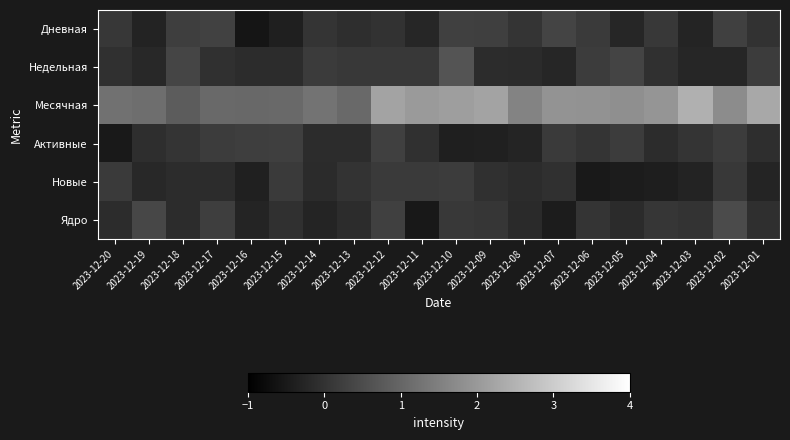

What is the smallest value displayed?

-0.6